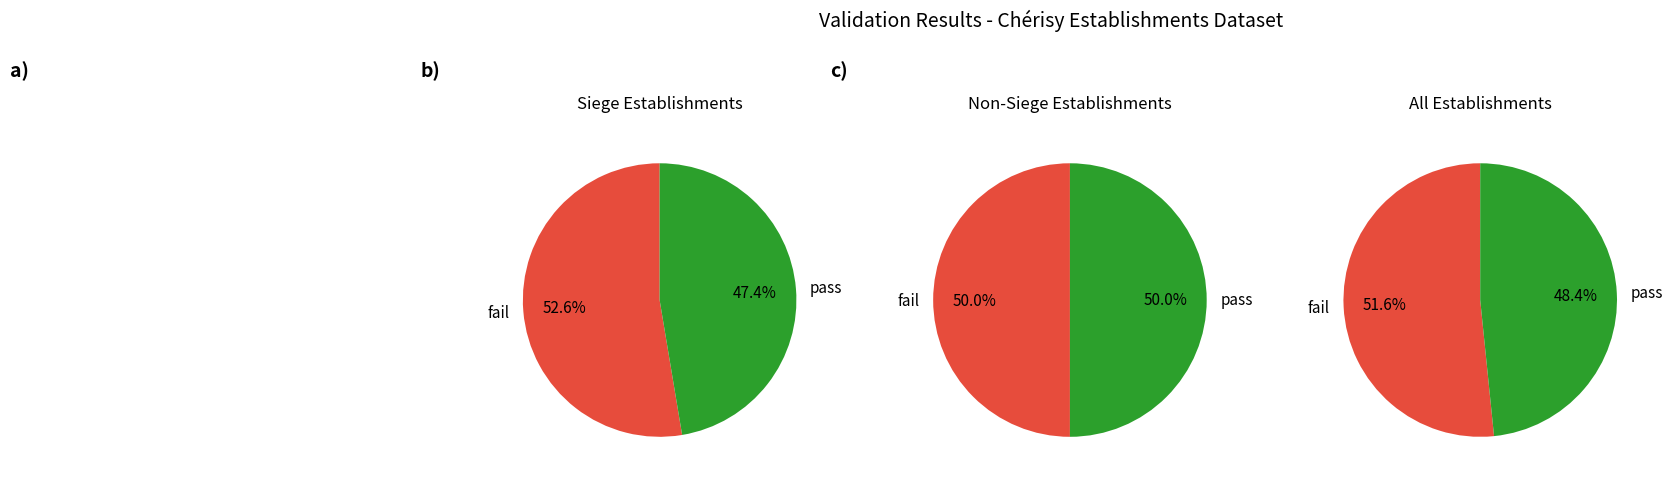

The 00 slice represents 1% of the pie. True or false?

False